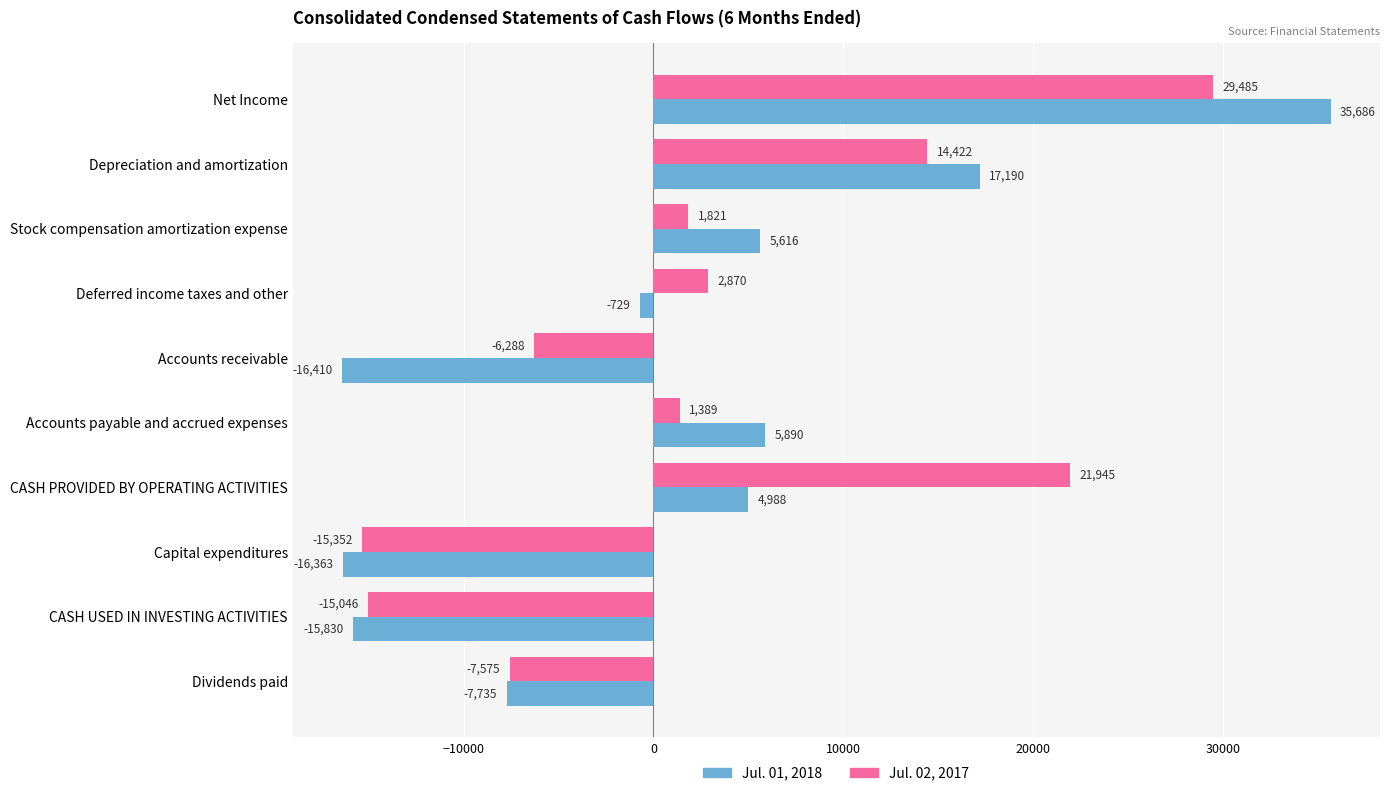

What are all the series names shown in the legend?

Jul. 01, 2018, Jul. 02, 2017